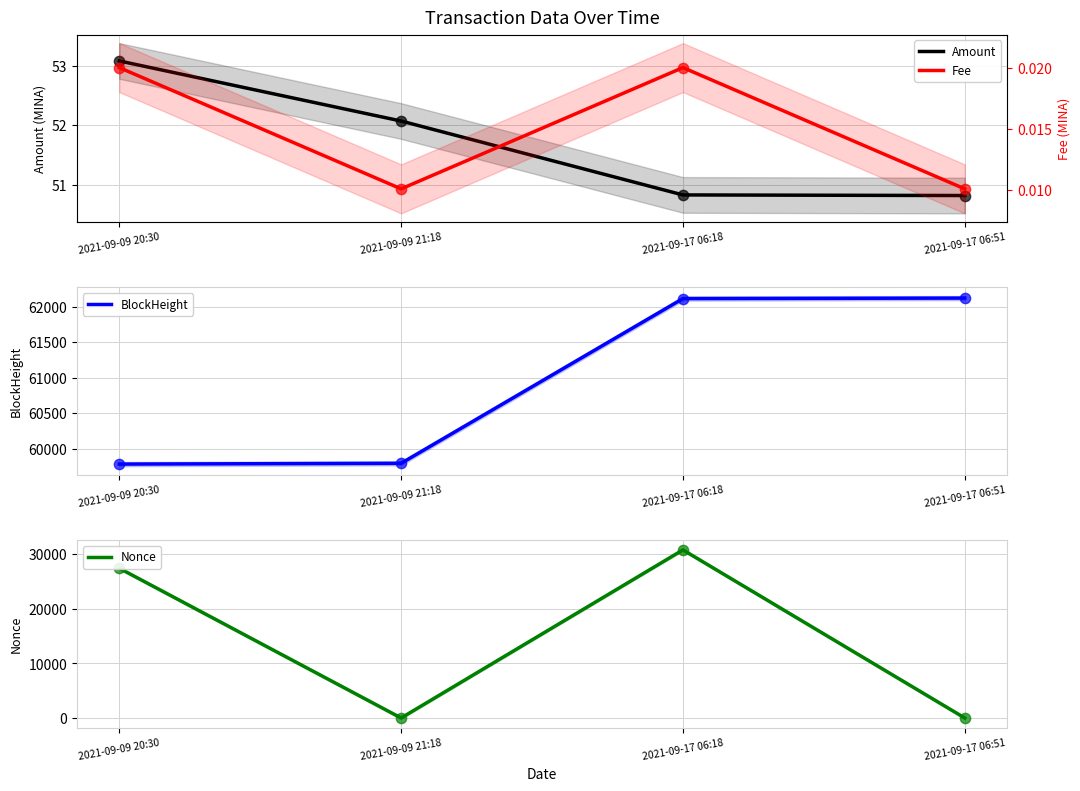

Which series reaches the minimum Y coordinate?

Nonce